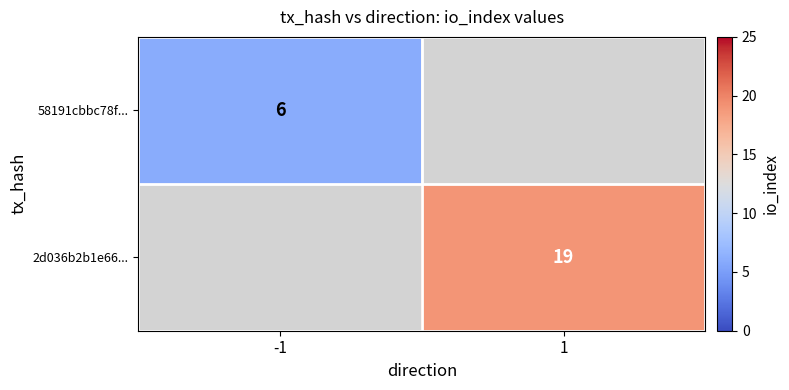

Is the value of 58191cbbc78f... at -1 greater than the value of 2d036b2b1e66... at 1?

No